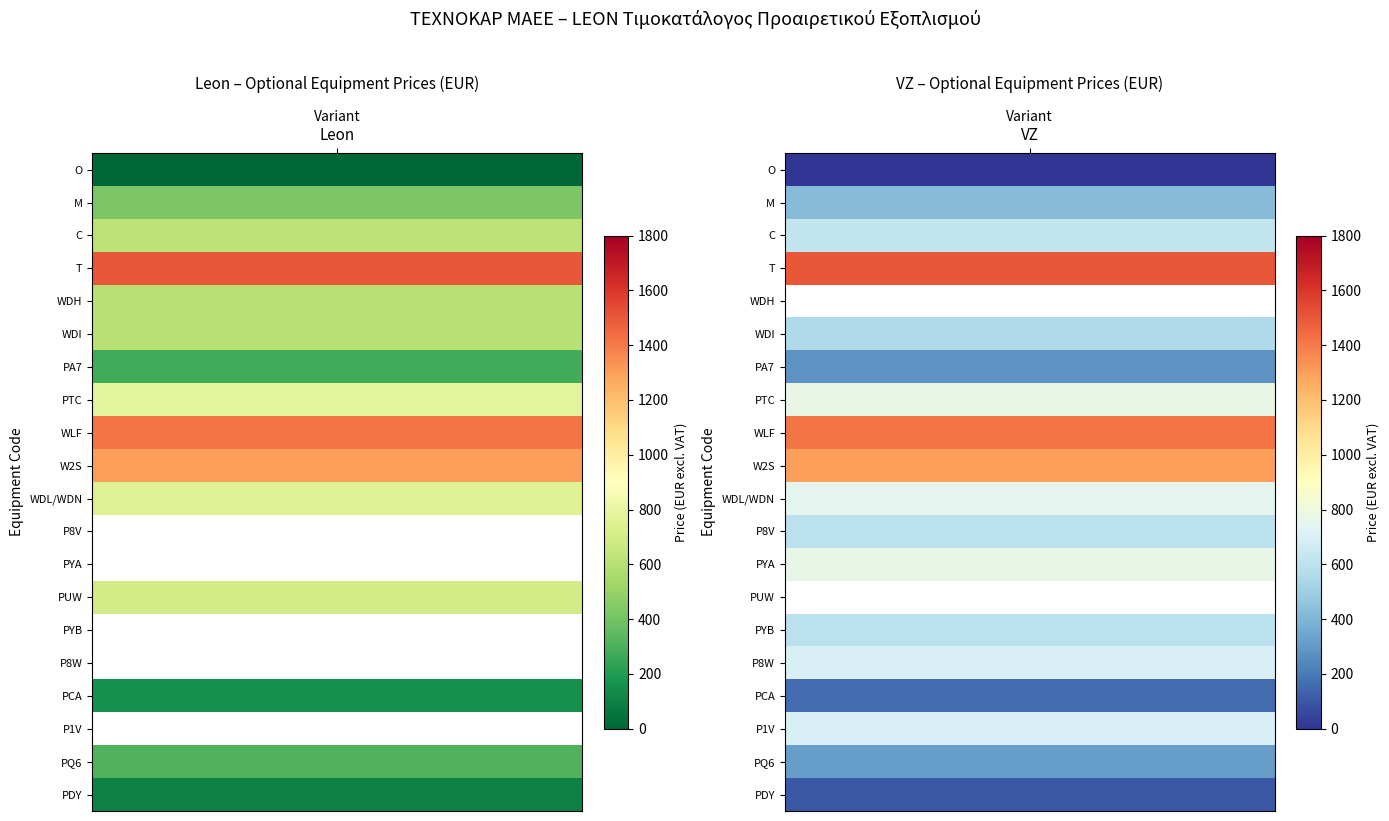

List the labels in order of PUW value, largest first.

0, 1